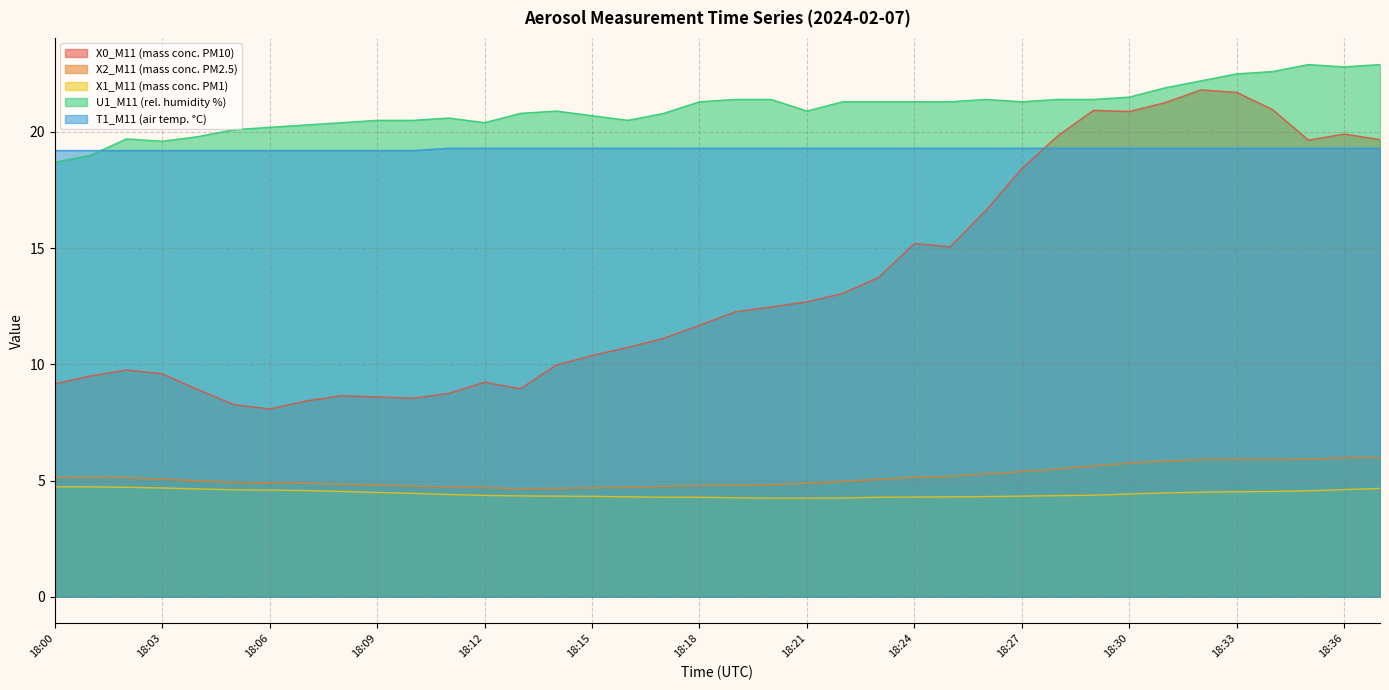

True or false: X1_M11 (mass conc. PM1) and T1_M11 (air temp. °C) intersect in this chart.

False